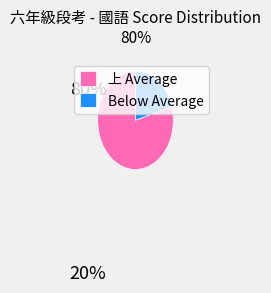

Do Below Average and 上 Average together represent more than half of the pie?

Yes